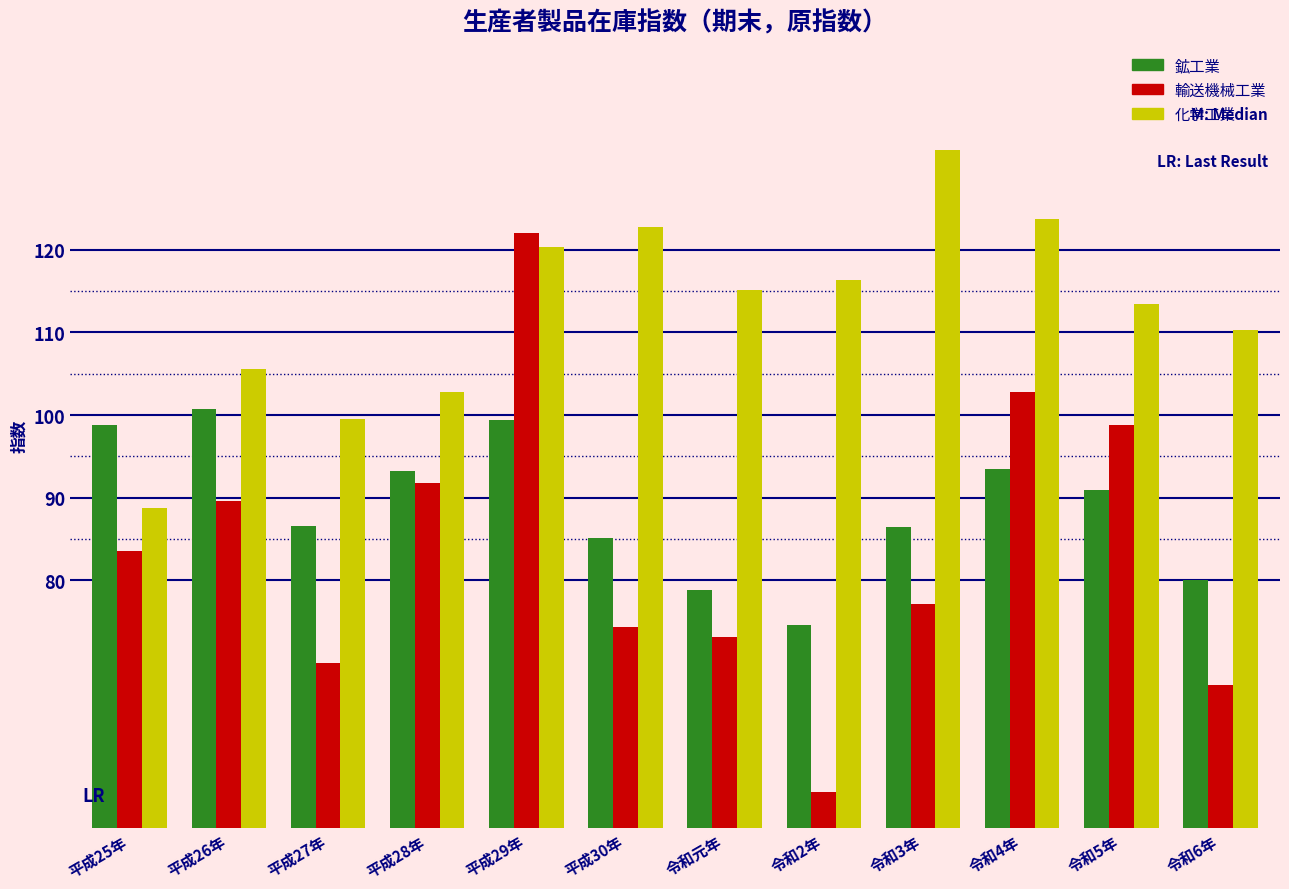

Is the value of 輸送機械工業 at 平成26年 greater than the value of 化学工業 at 令和3年?

No